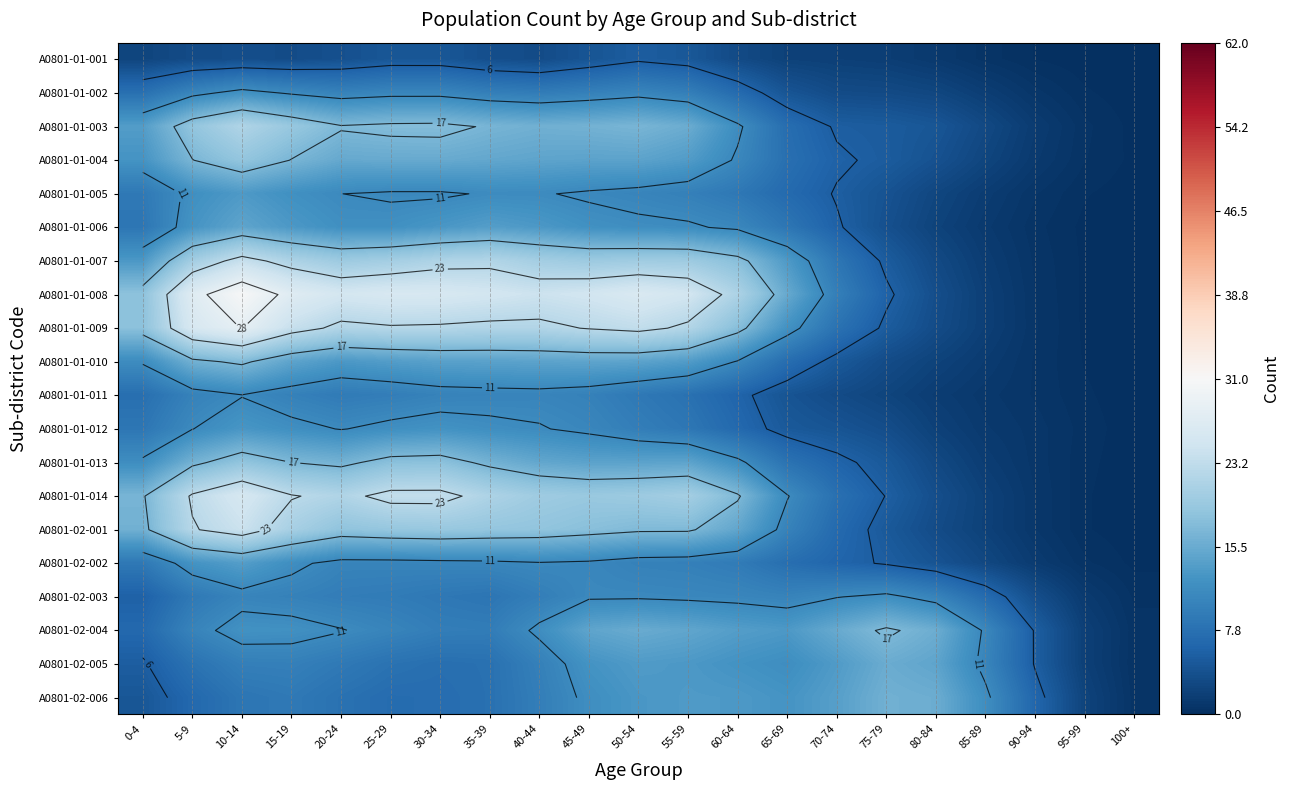

What is the sum of all A0801-01-010 values?

204.4